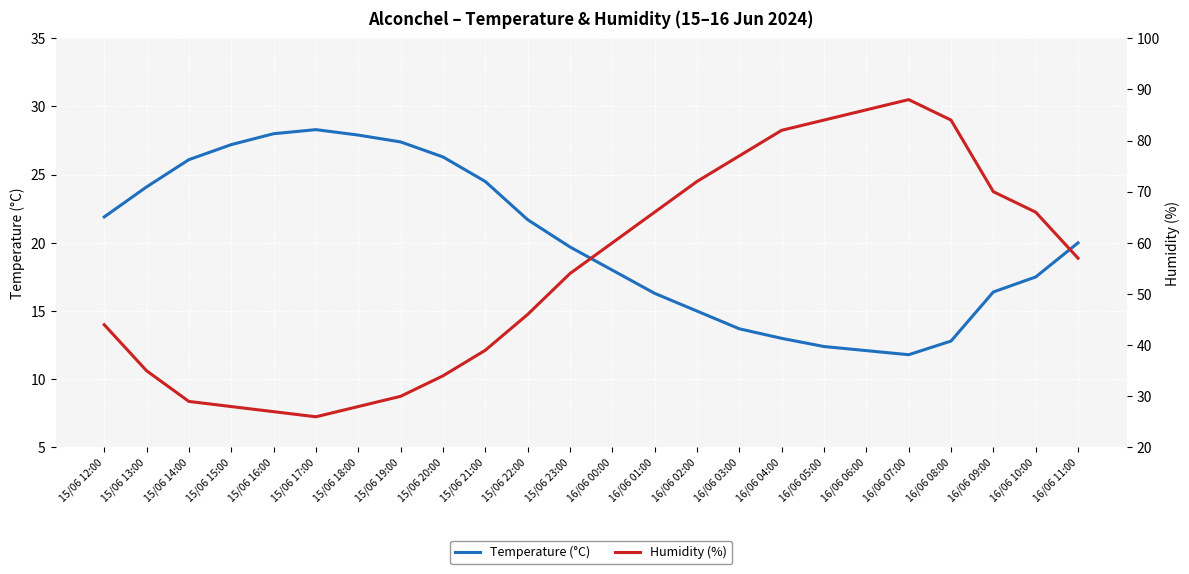

Is it true that Temperature (°C) equals 12.0 at 15/06 23:00?

False